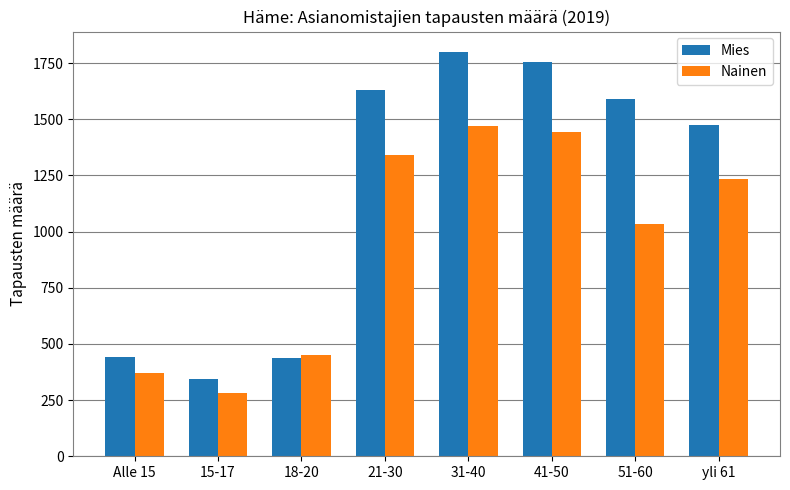

Is the value of Nainen at yli 61 greater than the value of Mies at 18-20?

Yes